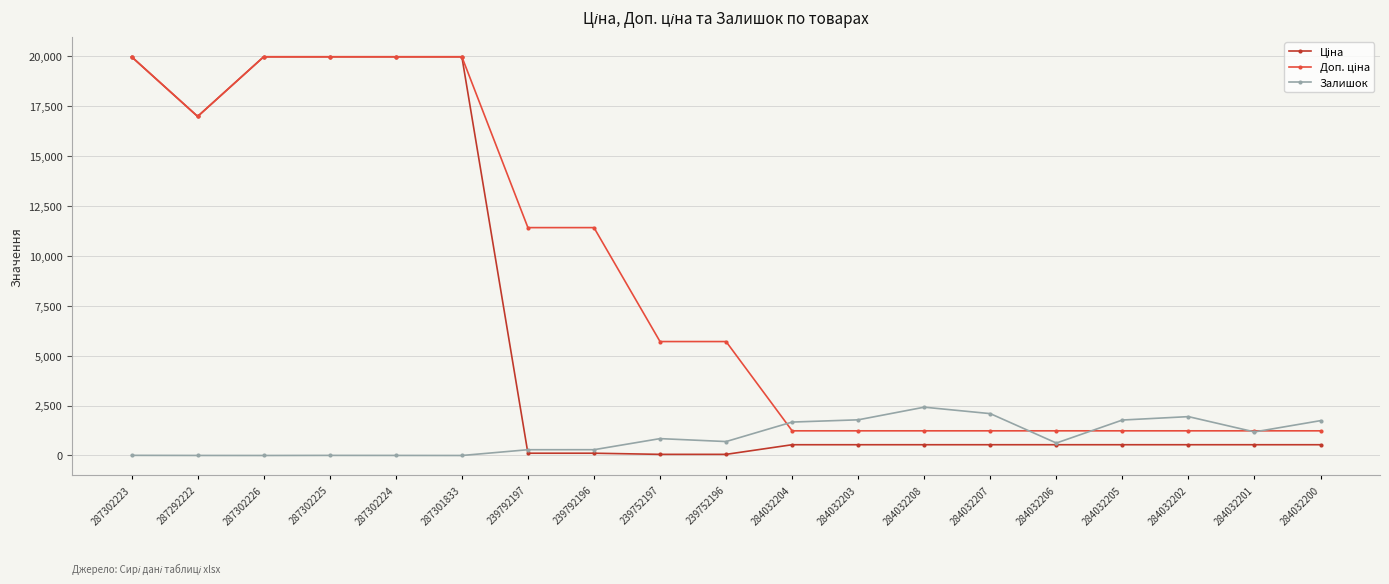

At how many categories does at least one series exceed 15482?

6